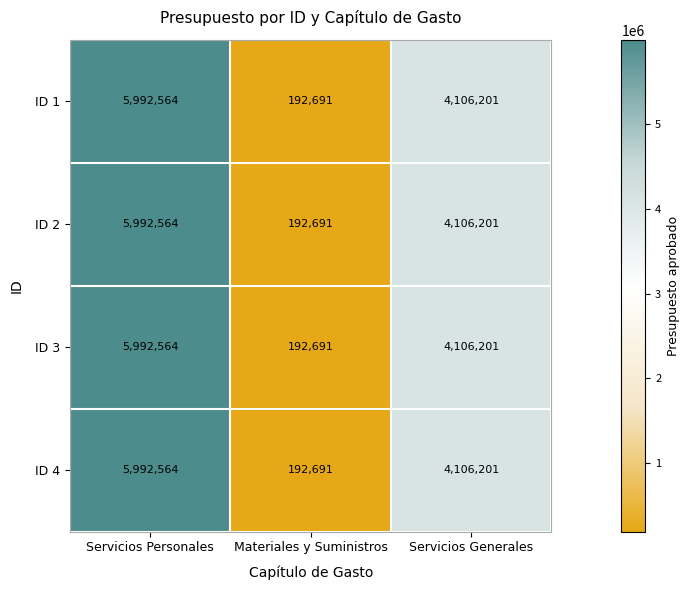

How many series are shown in this chart?

4